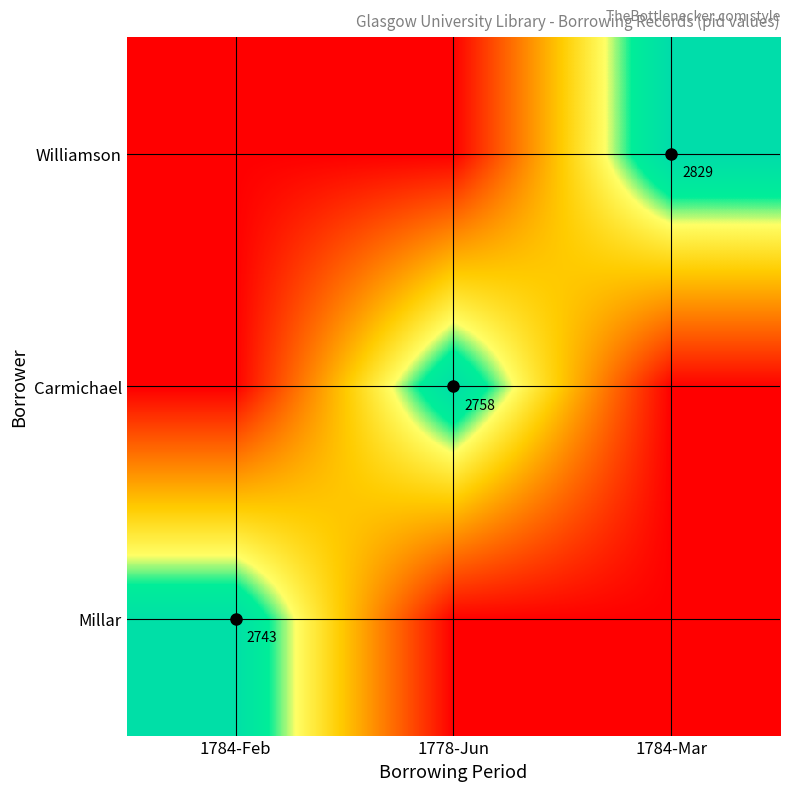

The Carmichael series shows 4035 at 1778-Jun. True or false?

False